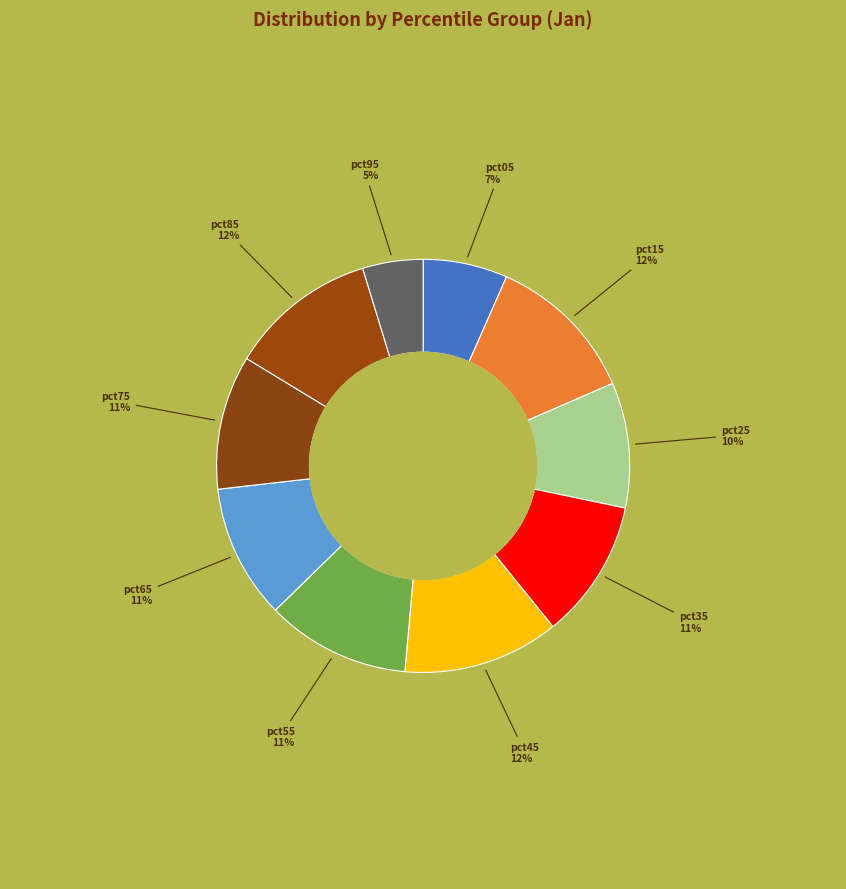

To the nearest percent, what percentage of the pie is pct05?

7%